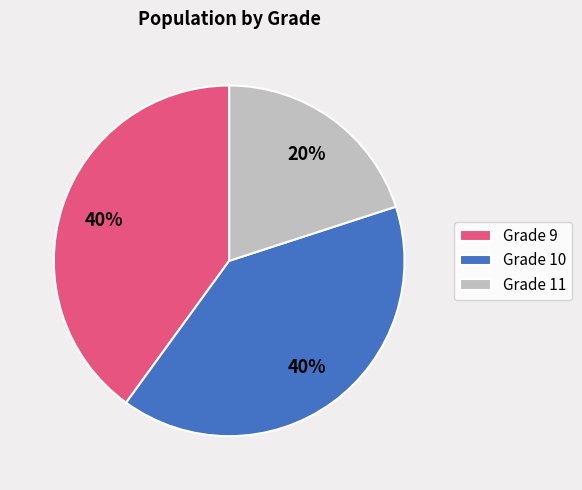

Which slice is the smallest?

Grade 11